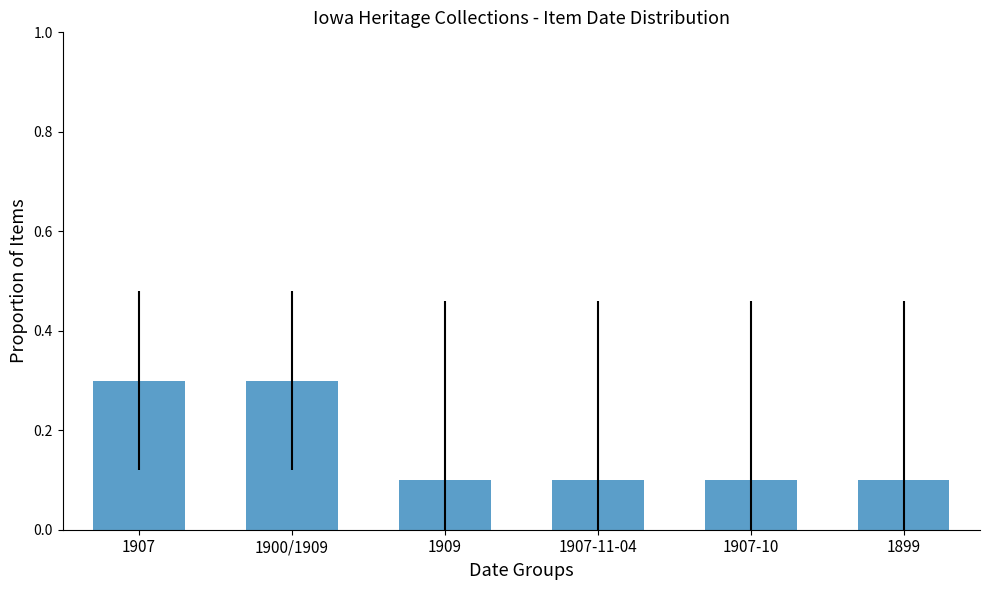

Count the values in the range 0 to 1.

6